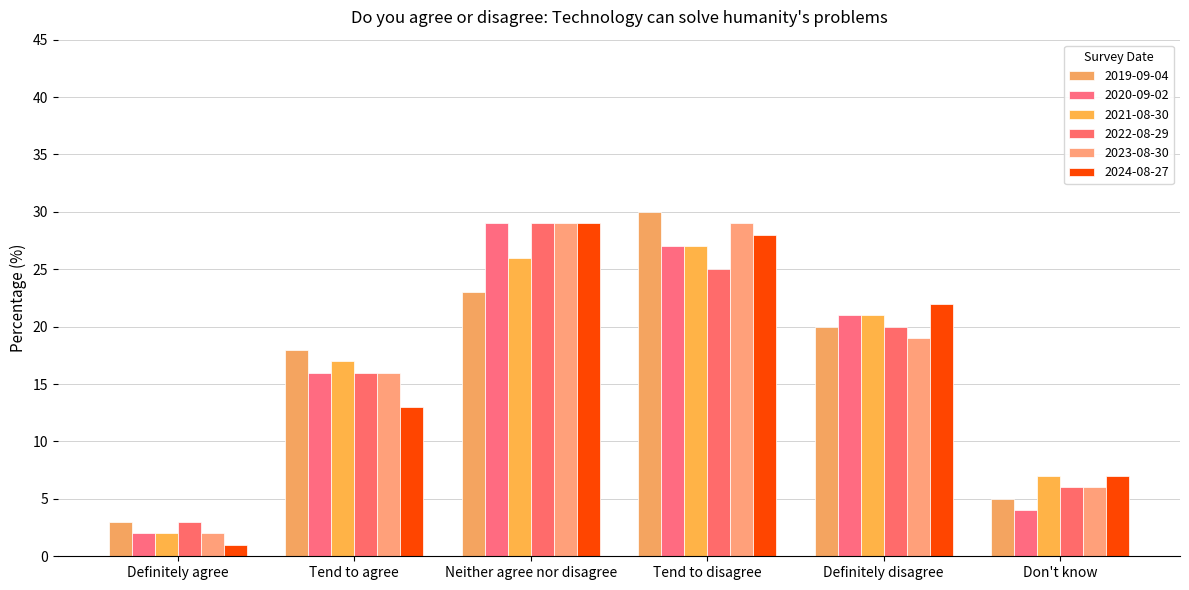

Between Definitely agree and Definitely disagree, which is larger?

Definitely disagree